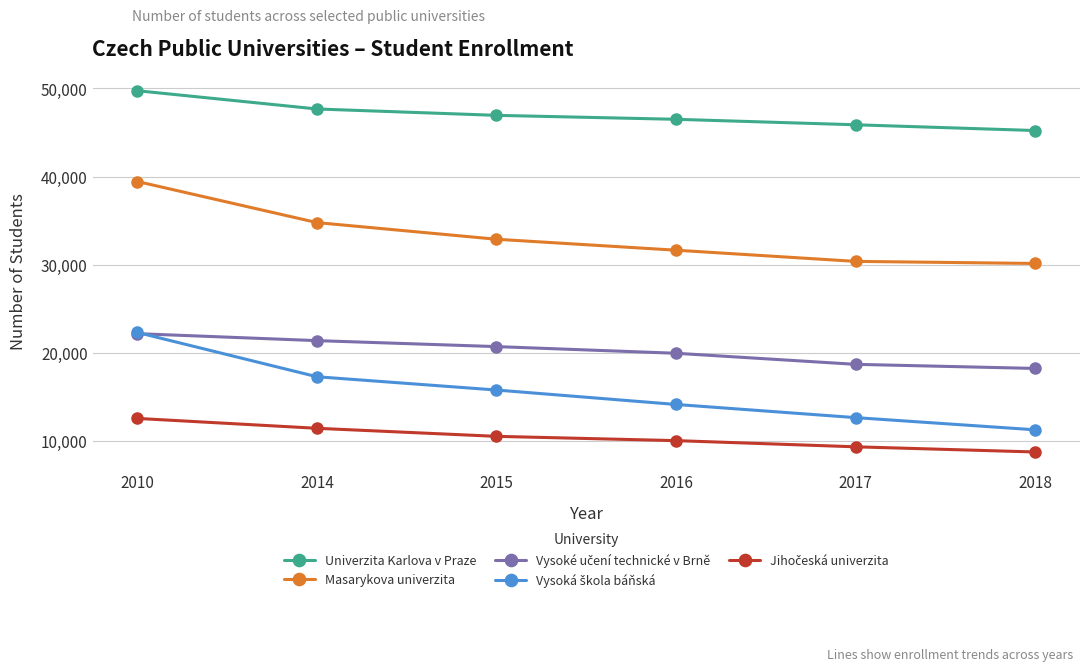

Which label corresponds to the largest value in the chart?

2010